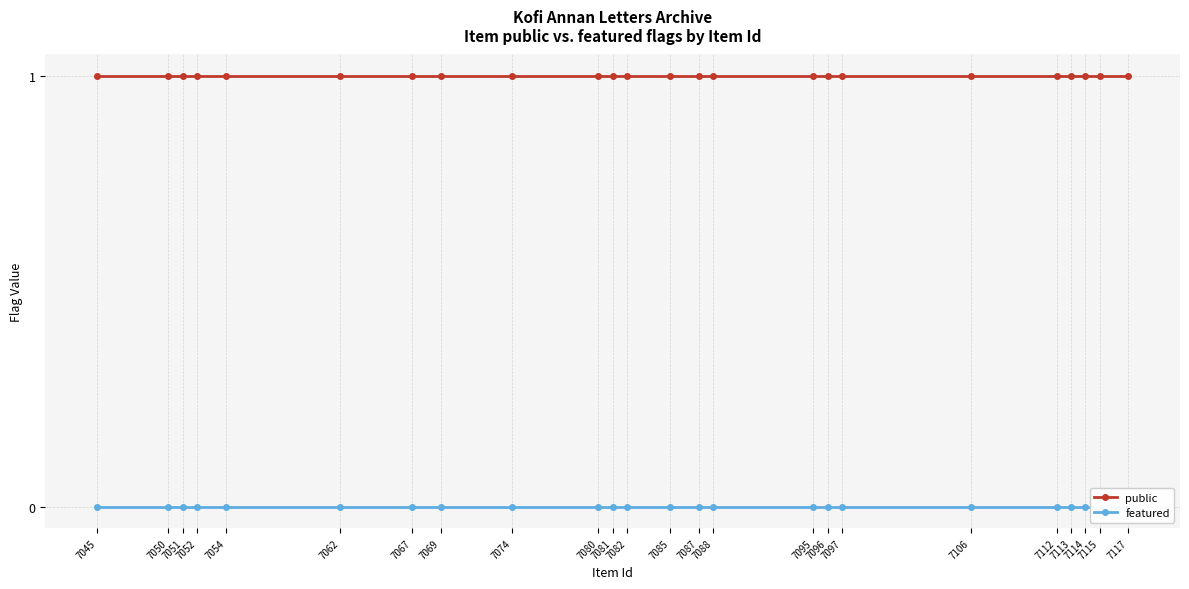

What is the total value across all series at 7050?

1